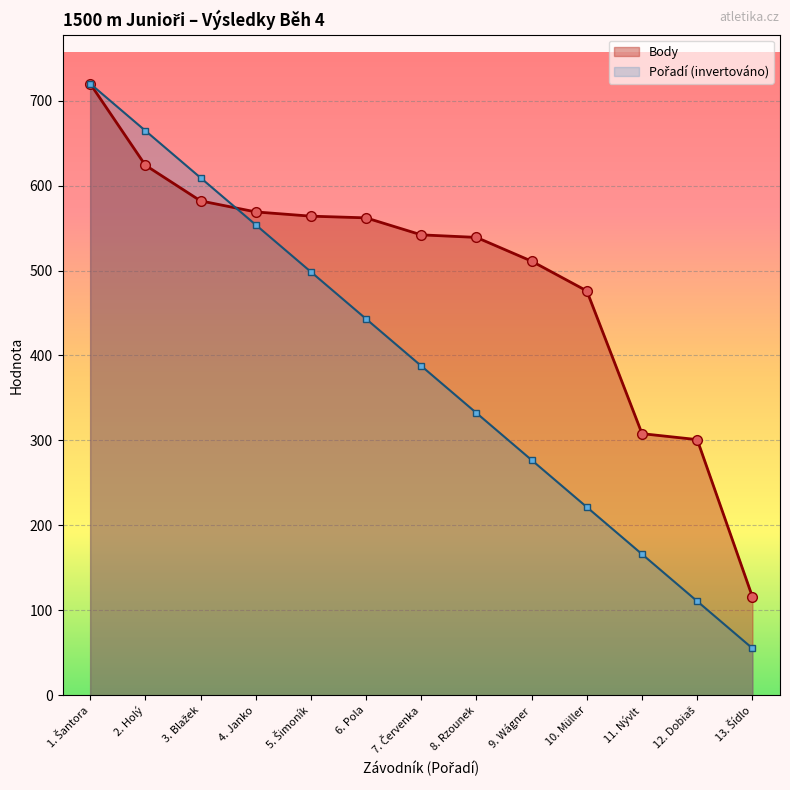

How many times do Body and Pořadí (invertováno) cross each other?

1